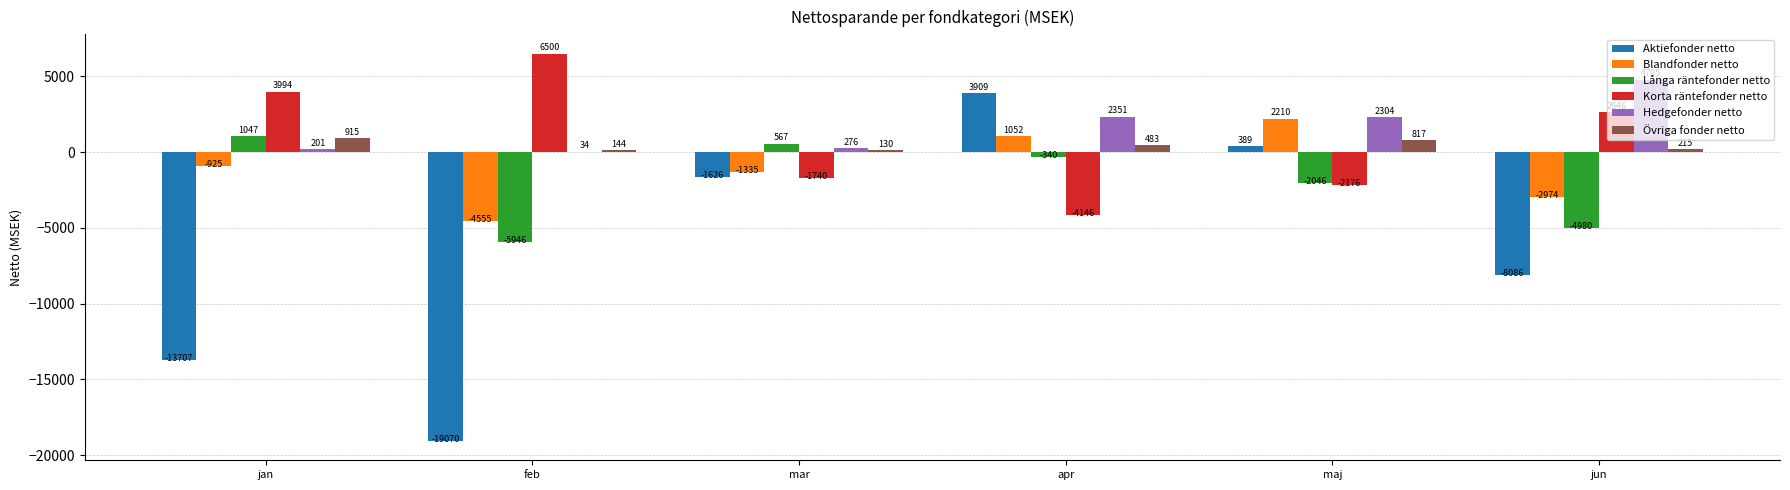

The Hedgefonder netto series shows 276.3 at mar. True or false?

True